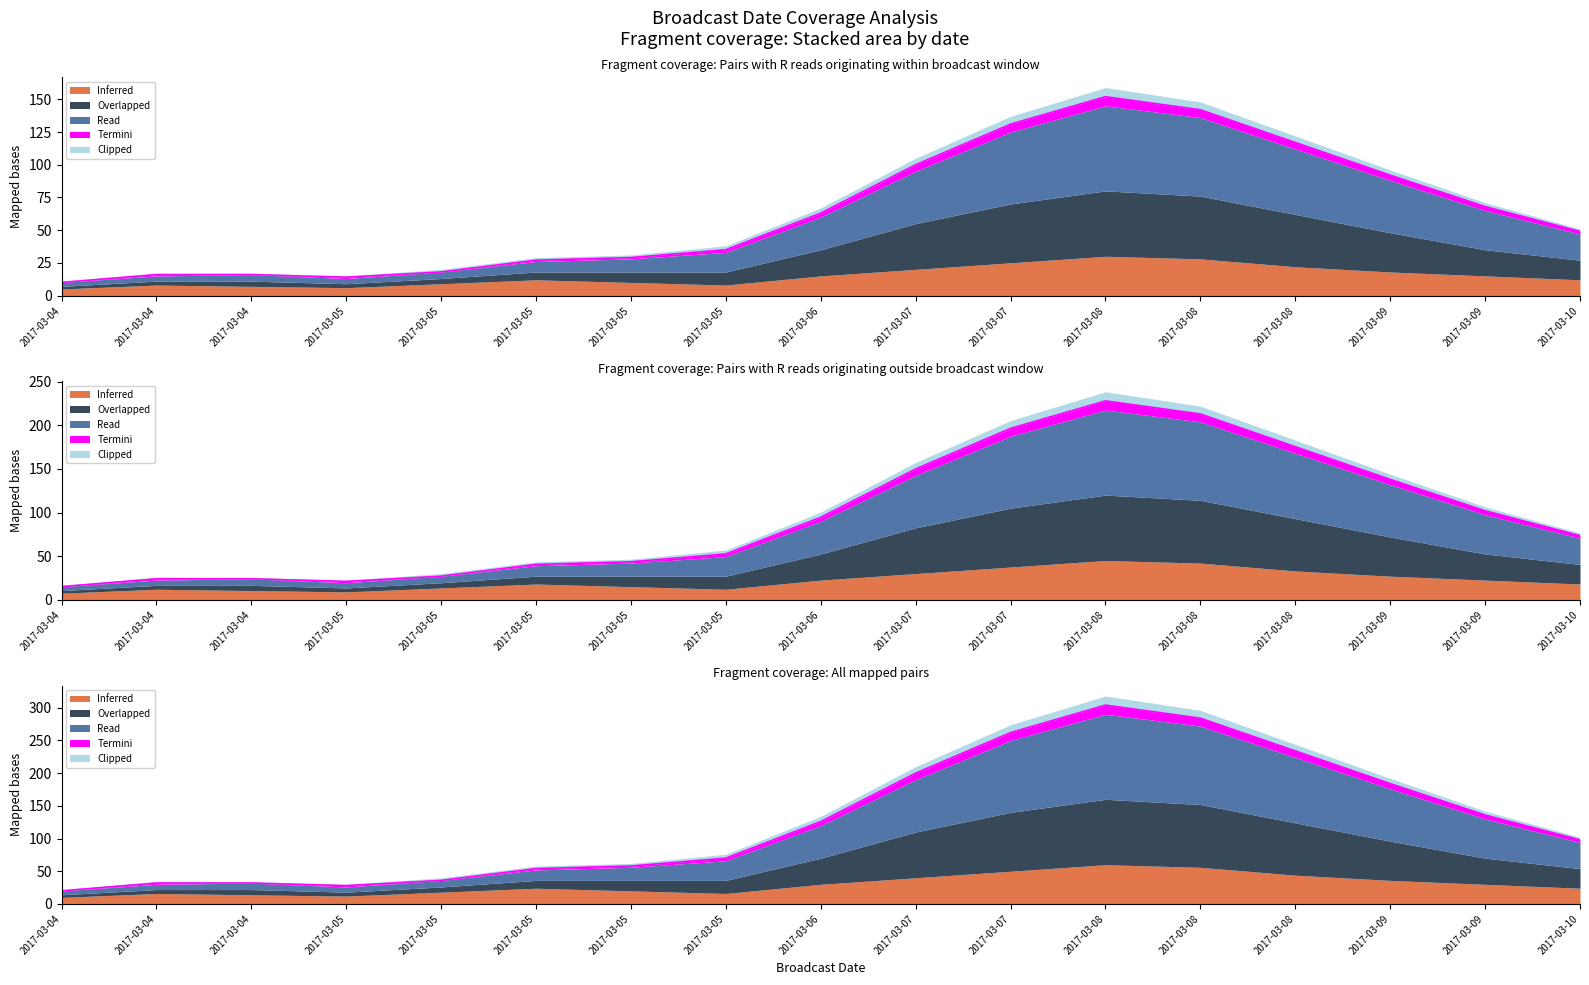

The Inferred series shows 213.0 at 2017-03-08. True or false?

True